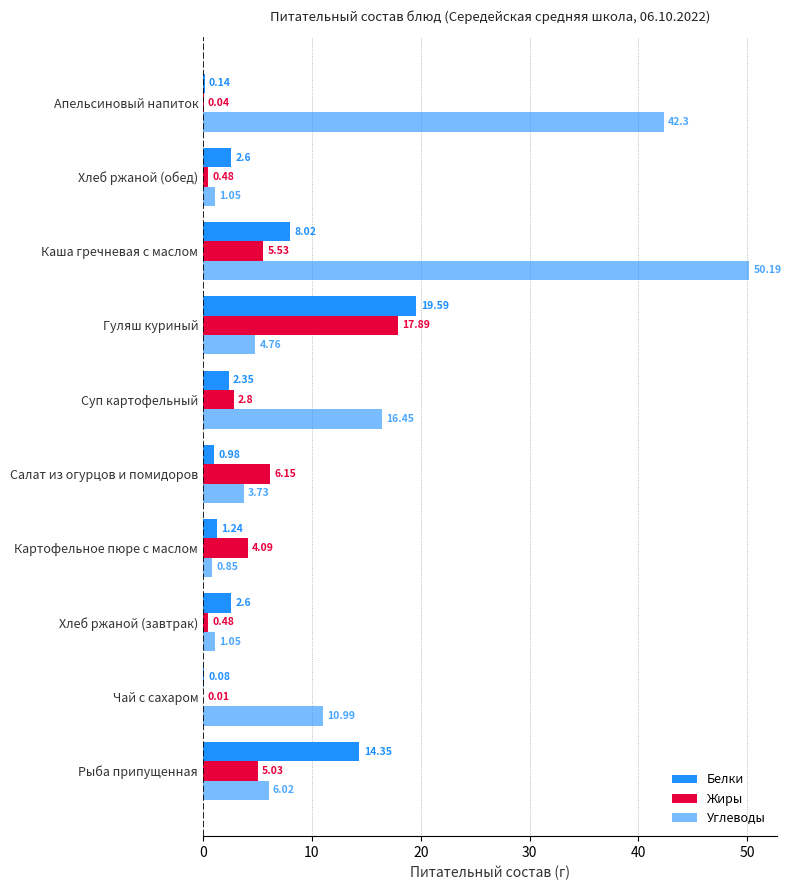

What is the maximum value shown in the chart?

50.2